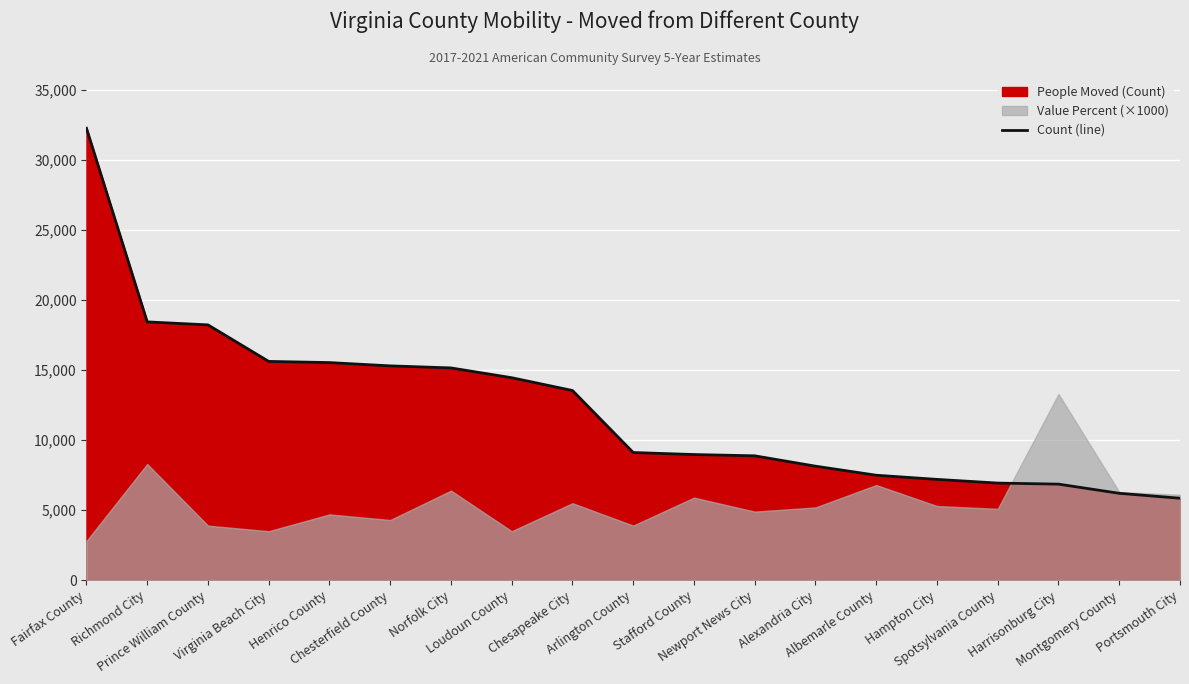

Does the chart display data point markers on the line(s)?

No